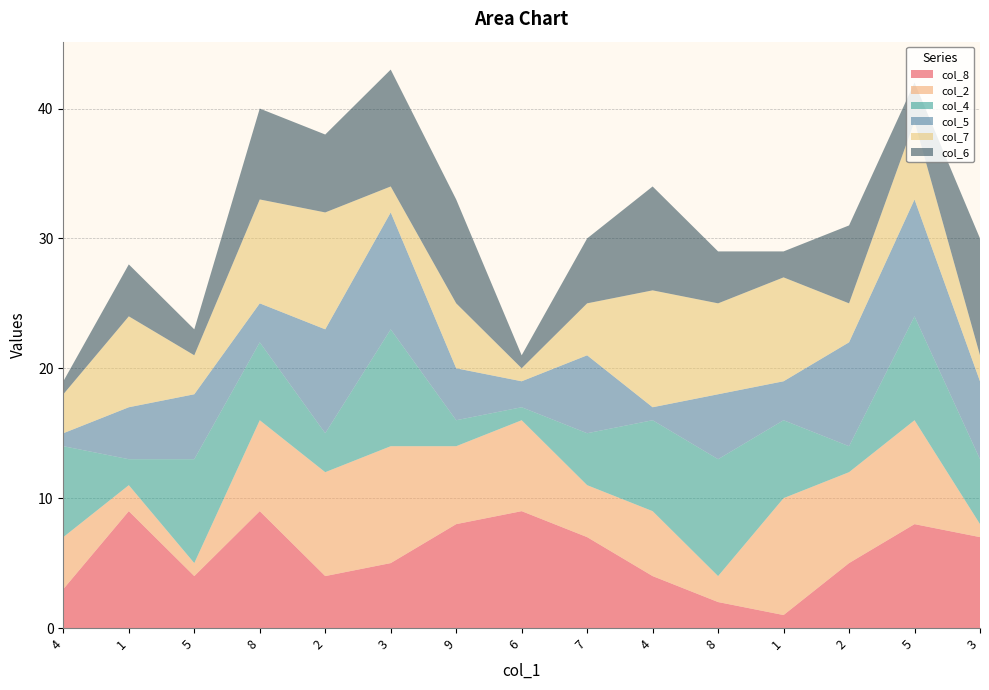

Reading left to right, what are all the values shown in this chart?

col_8: 4=3	1=9	5=4	8=9	2=4	3=5	9=8	6=9	7=7	4=4	8=2	1=1	2=5	5=8	3=7
col_2: 4=4	1=2	5=1	8=7	2=8	3=9	9=6	6=7	7=4	4=5	8=2	1=9	2=7	5=8	3=1
col_4: 4=7	1=2	5=8	8=6	2=3	3=9	9=2	6=1	7=4	4=7	8=9	1=6	2=2	5=8	3=5
col_5: 4=1	1=4	5=5	8=3	2=8	3=9	9=4	6=2	7=6	4=1	8=5	1=3	2=8	5=9	3=6
col_7: 4=3	1=7	5=3	8=8	2=9	3=2	9=5	6=1	7=4	4=9	8=7	1=8	2=3	5=6	3=2
col_6: 4=1	1=4	5=2	8=7	2=6	3=9	9=8	6=1	7=5	4=8	8=4	1=2	2=6	5=3	3=9